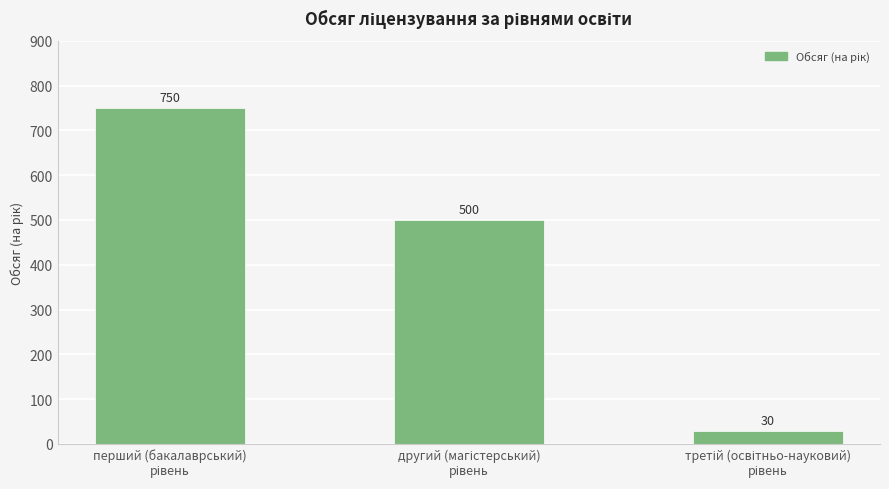

Count the values in the range 30 to 750.

3